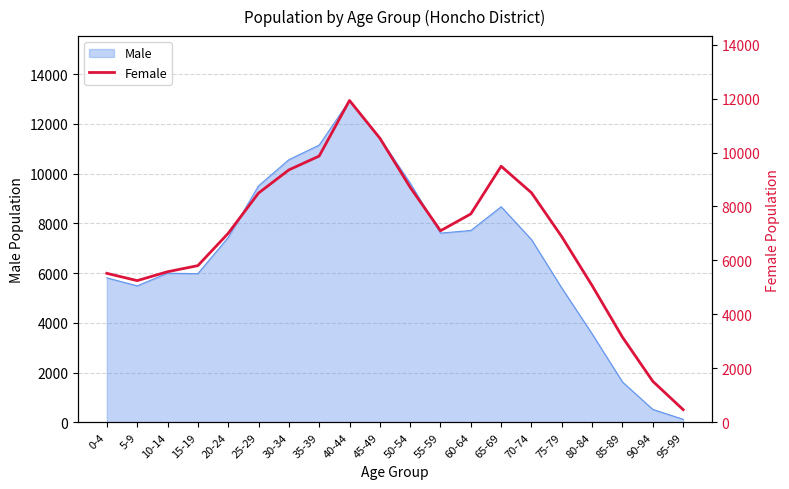

What is the label of the 1st point from the left?

0-4